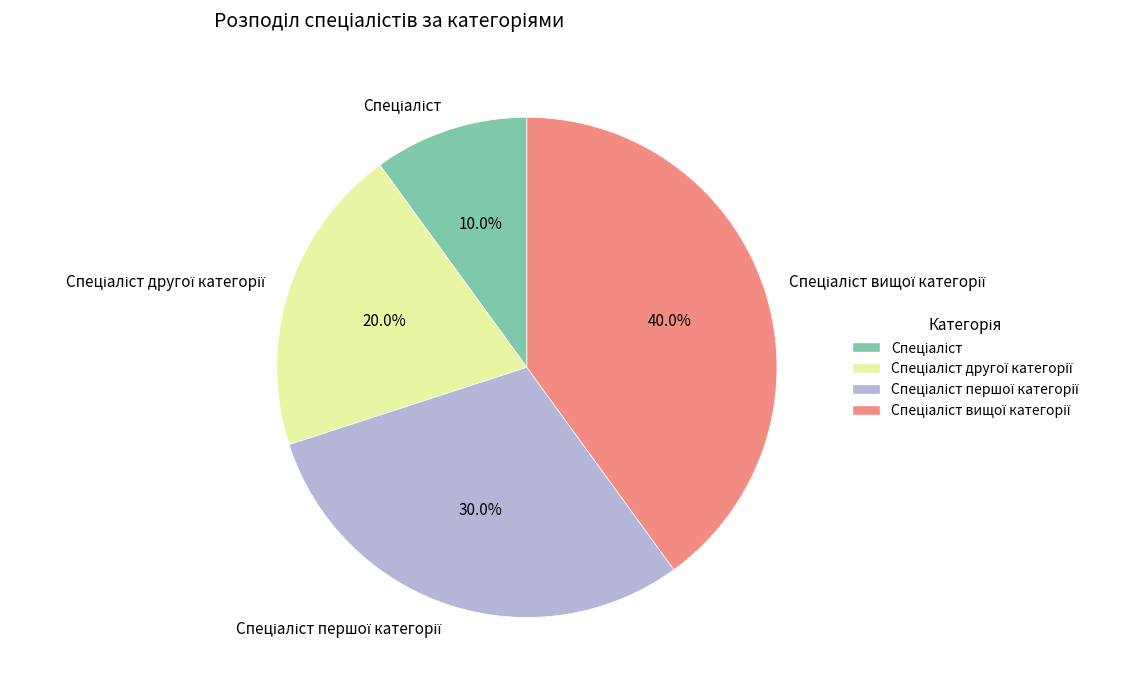

Is there a majority slice in this chart?

No